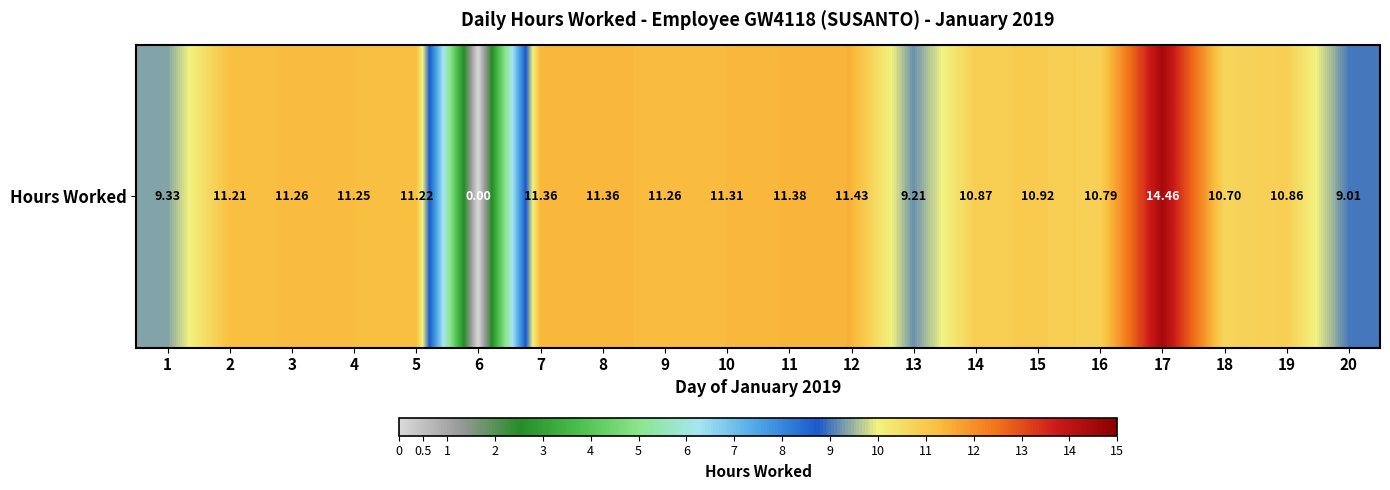

What is the difference between the maximum and second lowest values?

5.5